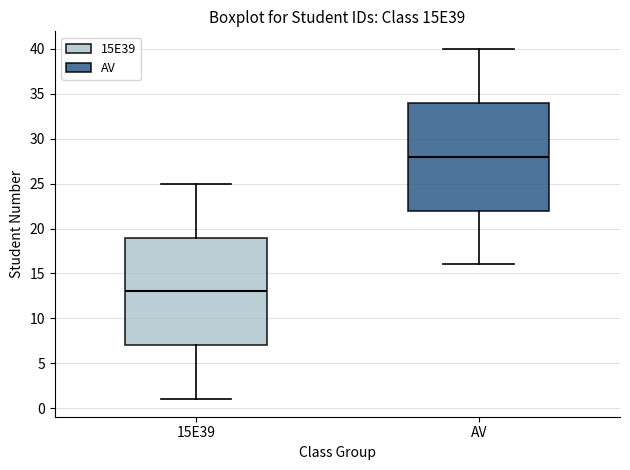

Where is the lower edge of the box for AV on the y-axis? The values are not printed on the chart, so give them approximately, as read against the axis.

22